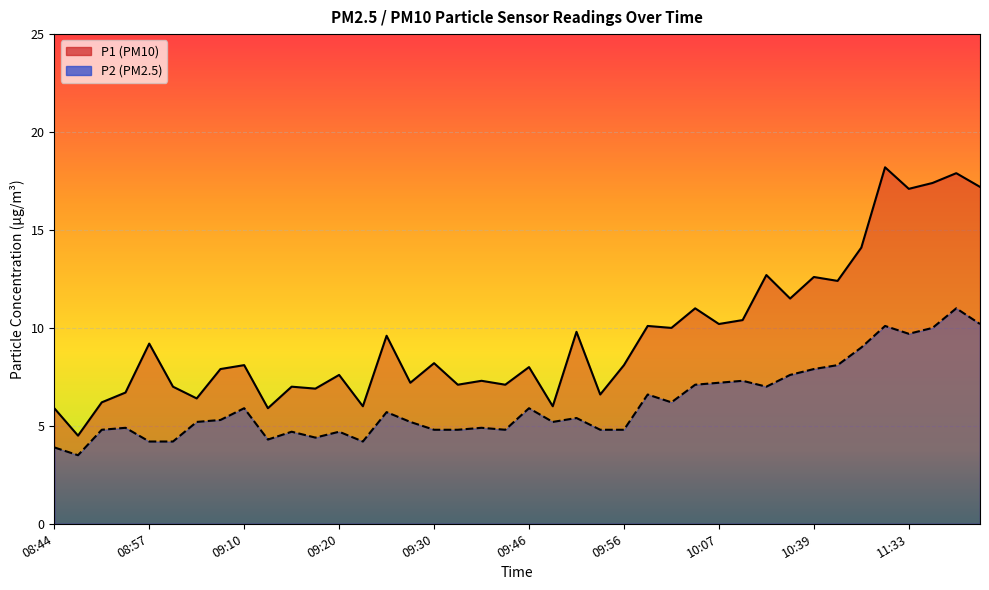

What position from the right is 11:30?

5